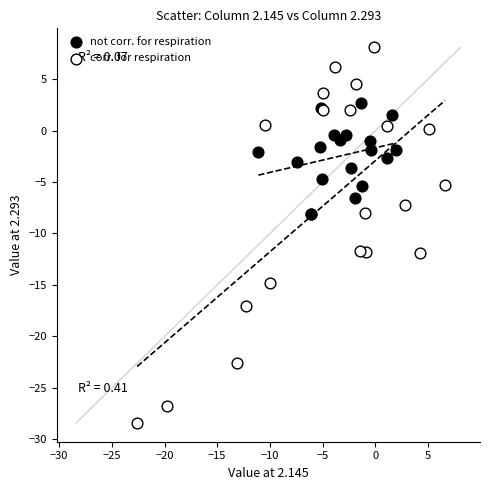

What are all the series names shown in the legend?

not corr. for respiration, corr. for respiration